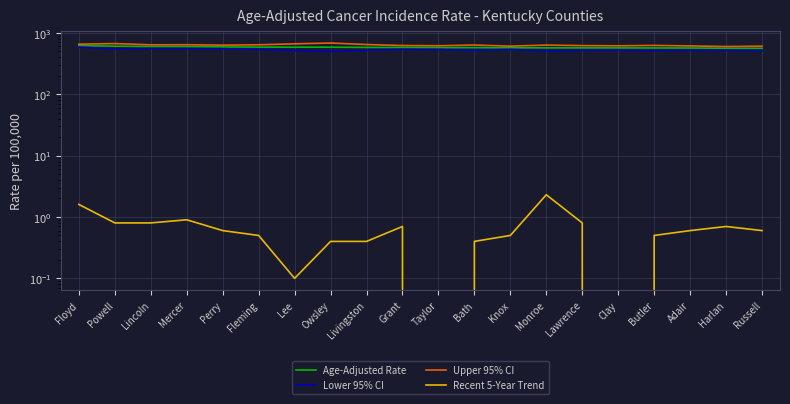

Is the value of Recent 5-Year Trend at Owsley greater than the value of Age-Adjusted Rate at Mercer?

No